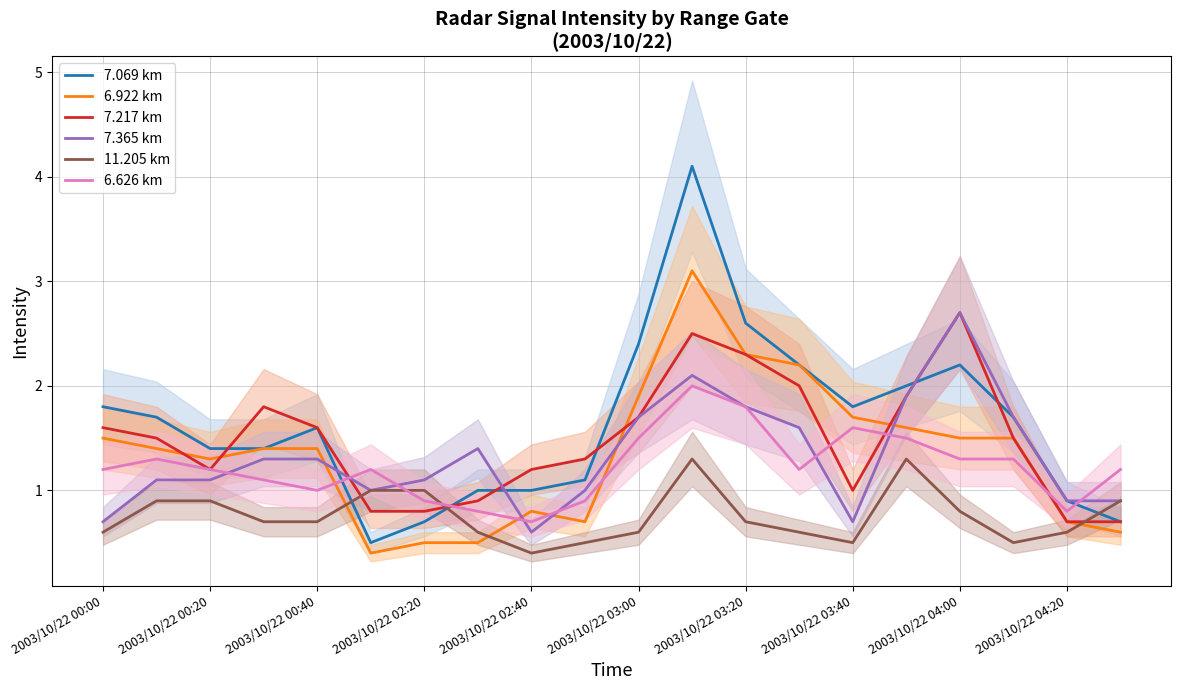

Which series has the widest spread of values?

7.069 km